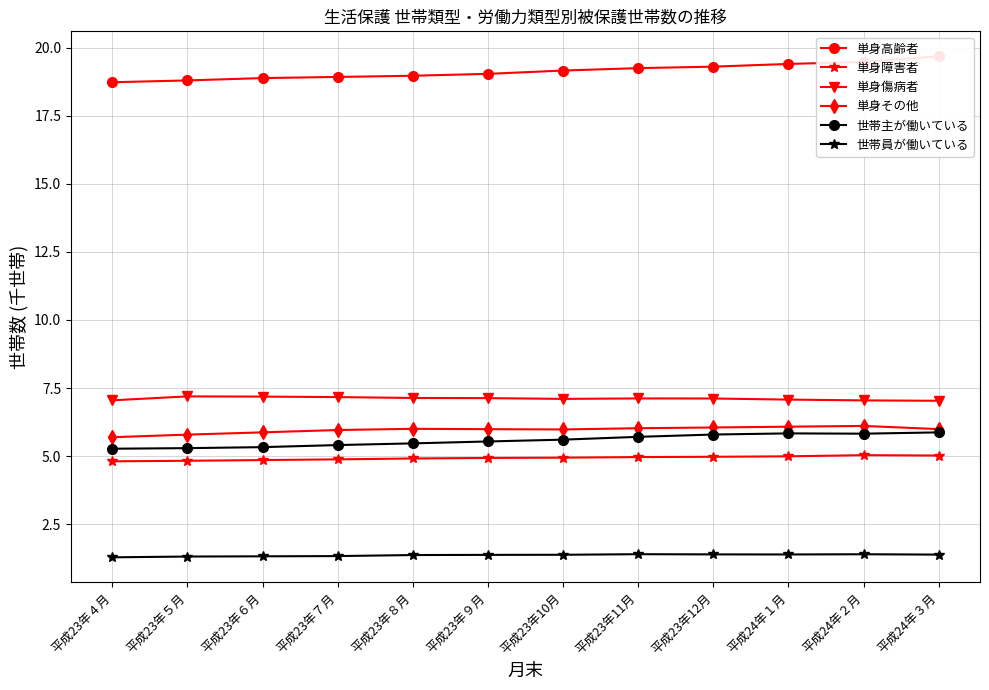

What is the average value of the 単身高齢者 series?

19.1